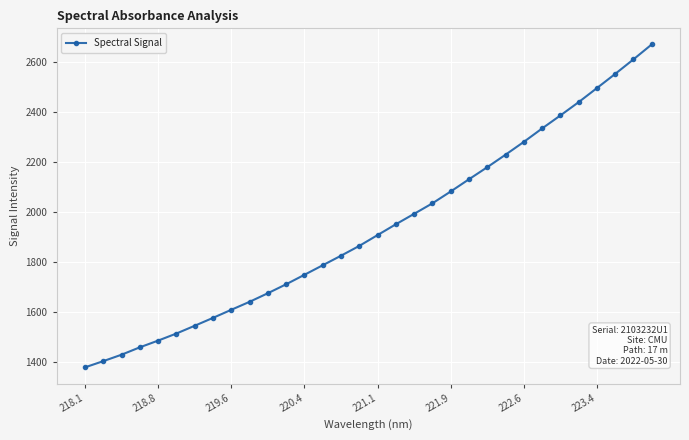

What is the value of the 15th point from the left?

1825.1